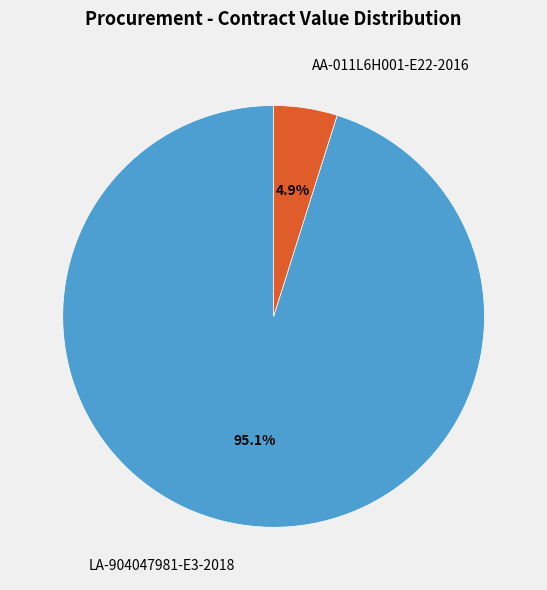

The LA-904047981-E3-2018 slice represents 95% of the pie. True or false?

True